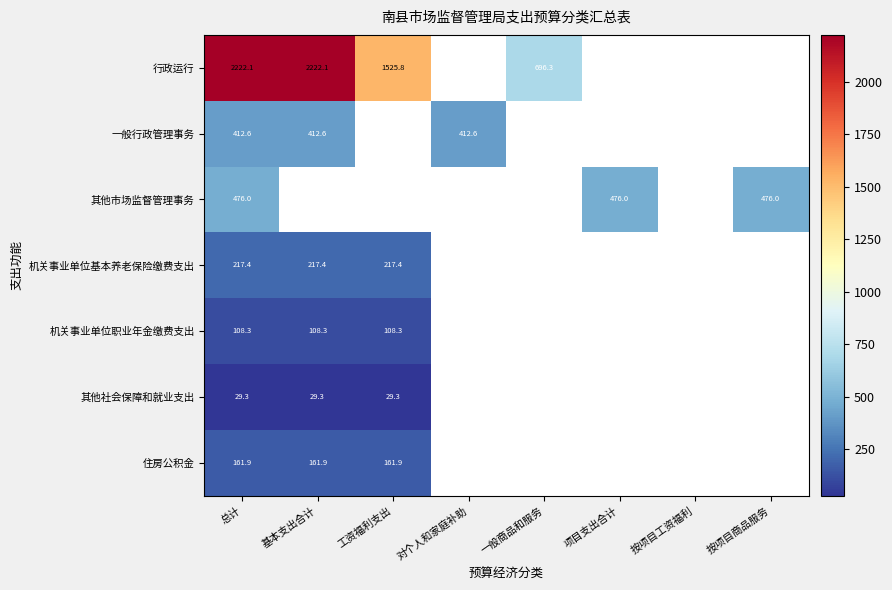

At which category does the chart reach its peak across all series?

总计